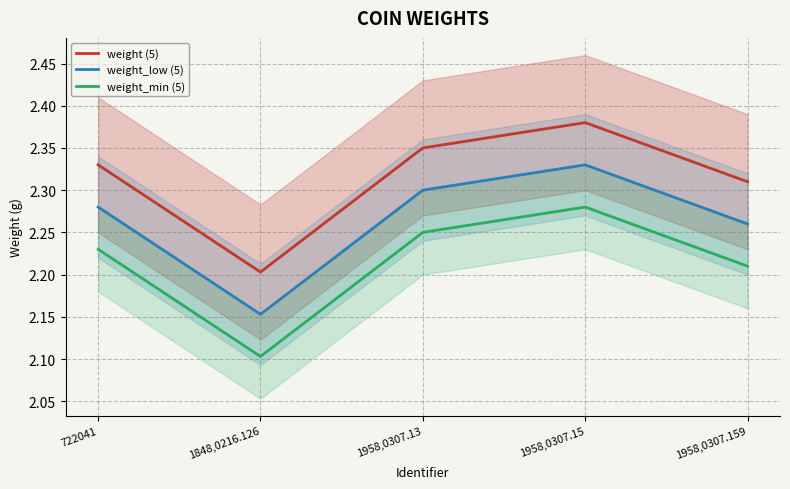

True or false: weight_min (5) and weight (5) cross at least once.

False